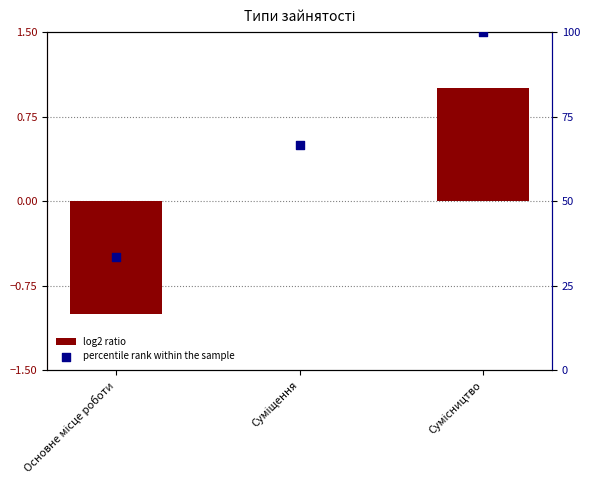

Which series contains the lowest Y value?

log2 ratio